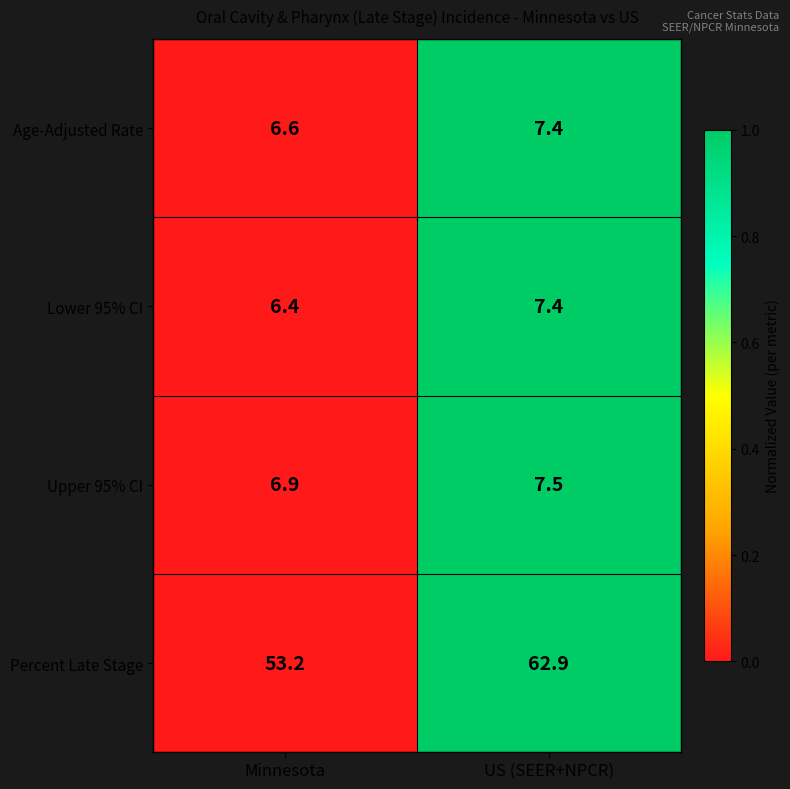

The Upper 95% CI series shows 12.5 at US (SEER+NPCR). True or false?

False